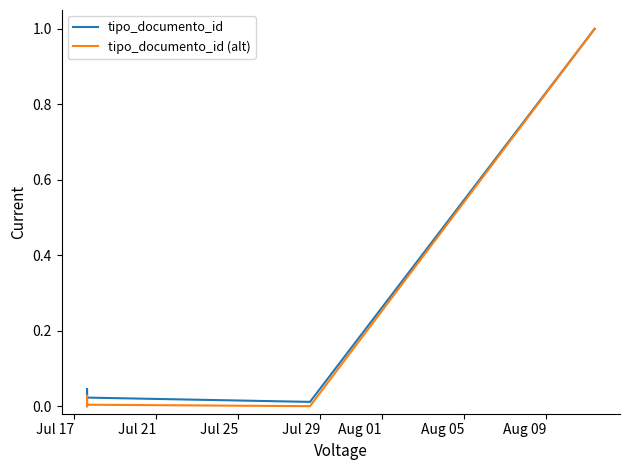

True or false: tipo_documento_id and tipo_documento_id (alt) cross at least once.

False